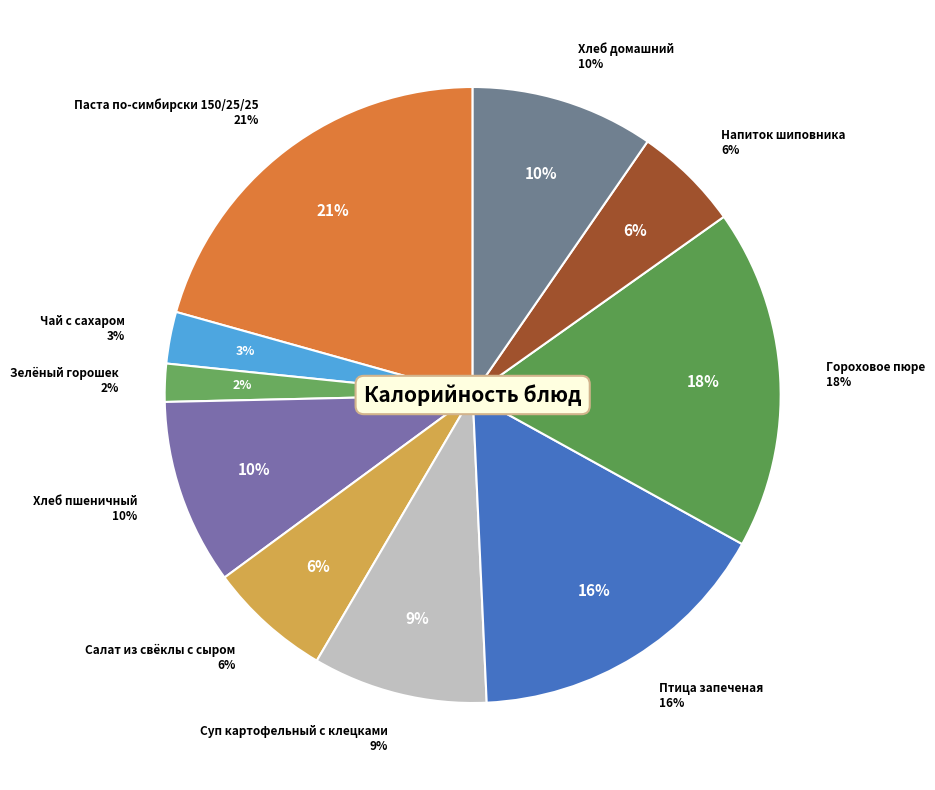

Approximately how many times larger is the value at Хлеб пшеничный compared to Гороховое пюре?

0.5